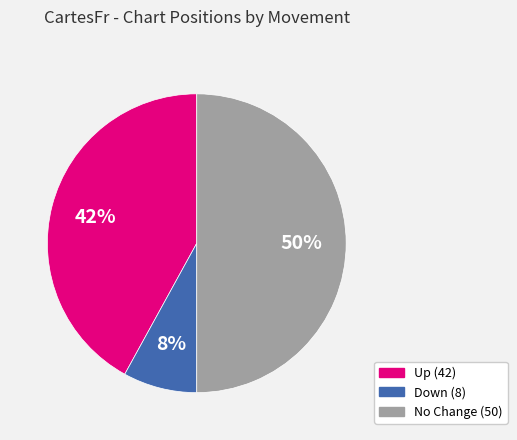

To the nearest percent, what is the difference between the largest and smallest slice percentages?

42%